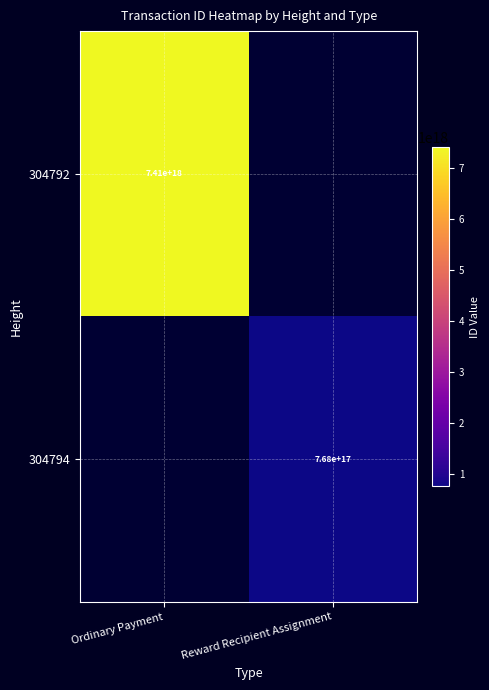

Is the value of 304794 at Reward Recipient Assignment greater than the value of 304792 at Ordinary Payment?

No